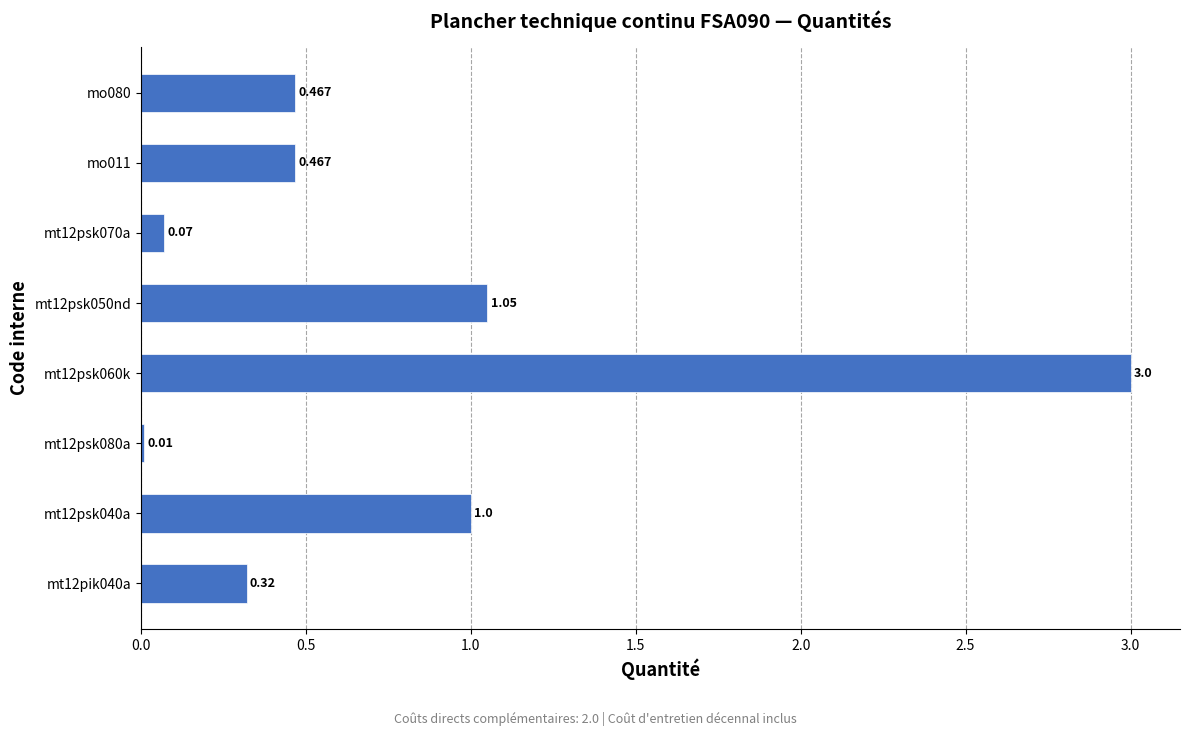

Which label corresponds to the largest value in the chart?

mt12psk060k